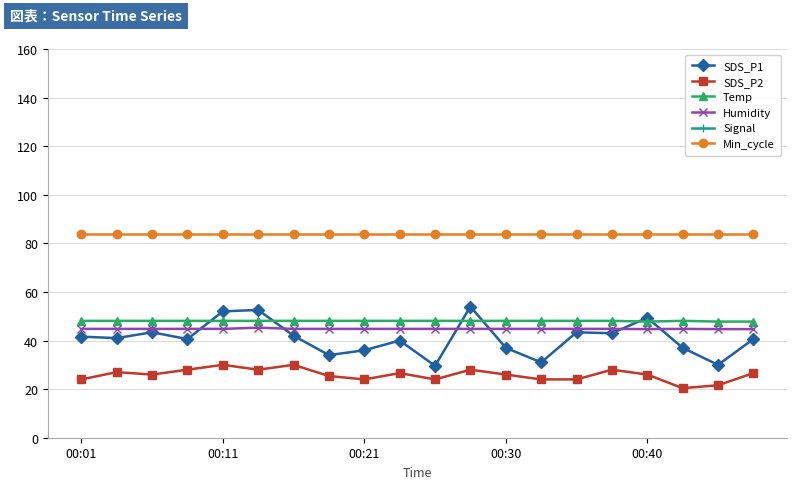

True or false: Humidity has more than 2 interior local peaks.

False